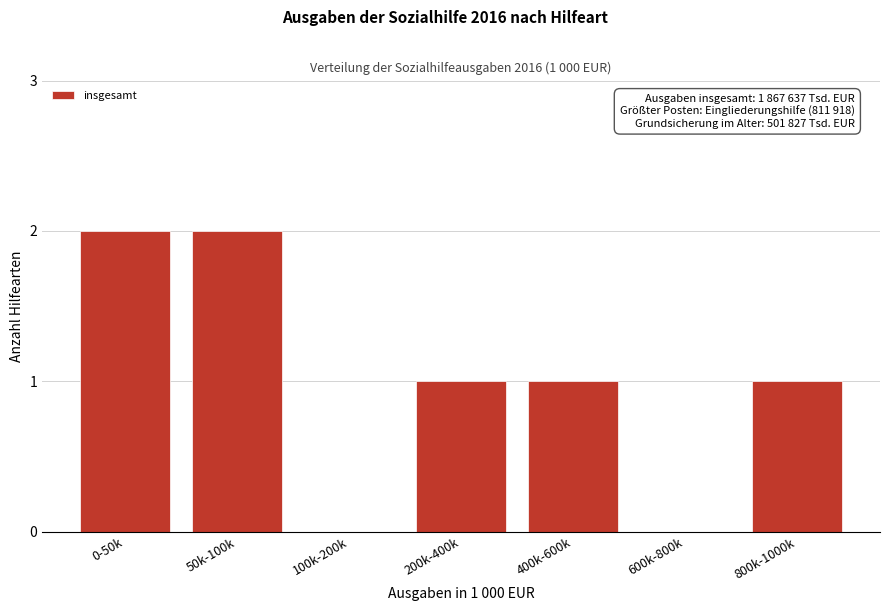

Reading left to right, what are all the values shown in this chart?

0-50k=2	50k-100k=2	100k-200k=0	200k-400k=1	400k-600k=1	600k-800k=0	800k-1000k=1